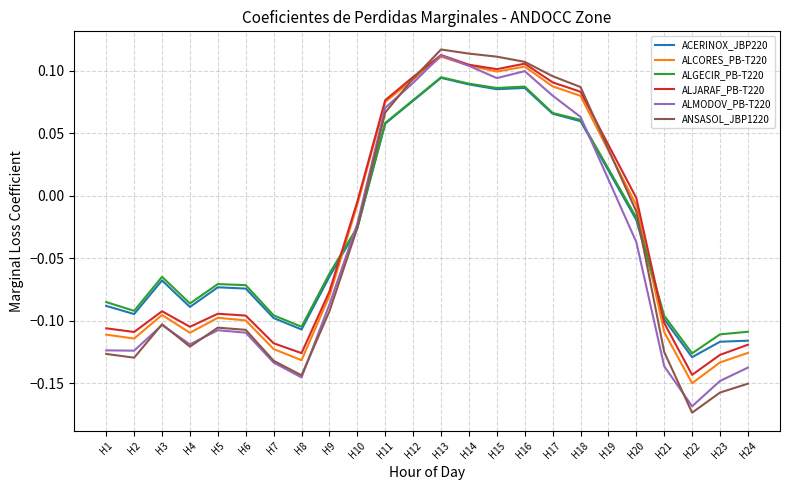

Which series has the widest spread of values?

ANSASOL_JBP1220